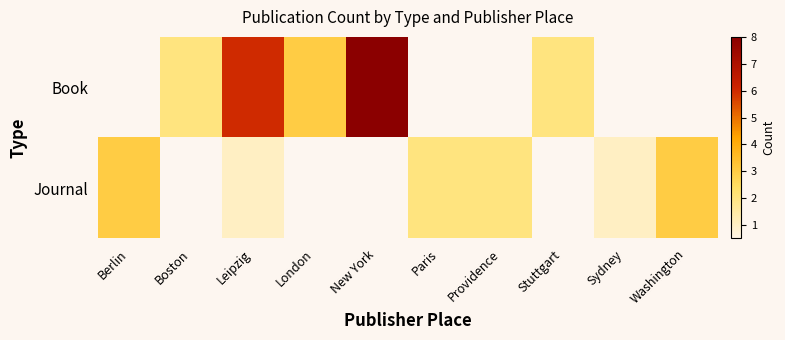

What is the total value across all series at Leipzig?

7.0